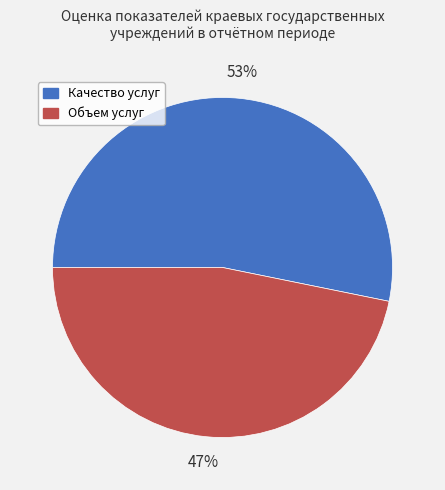

To the nearest percent, what is the average slice percentage?

50%